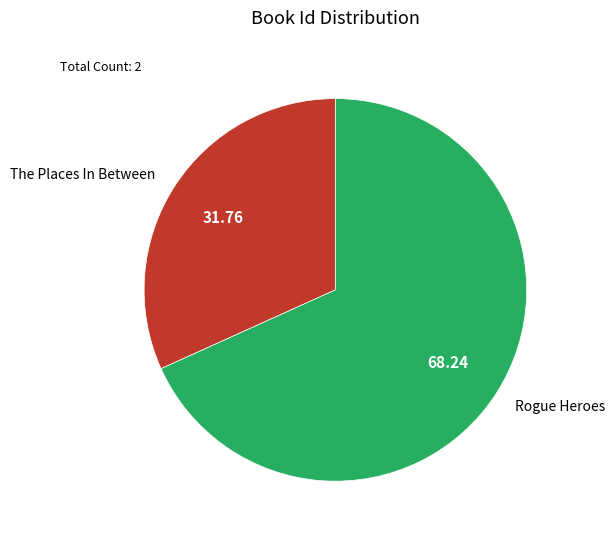

Is there any slice that represents more than half of the pie?

Yes